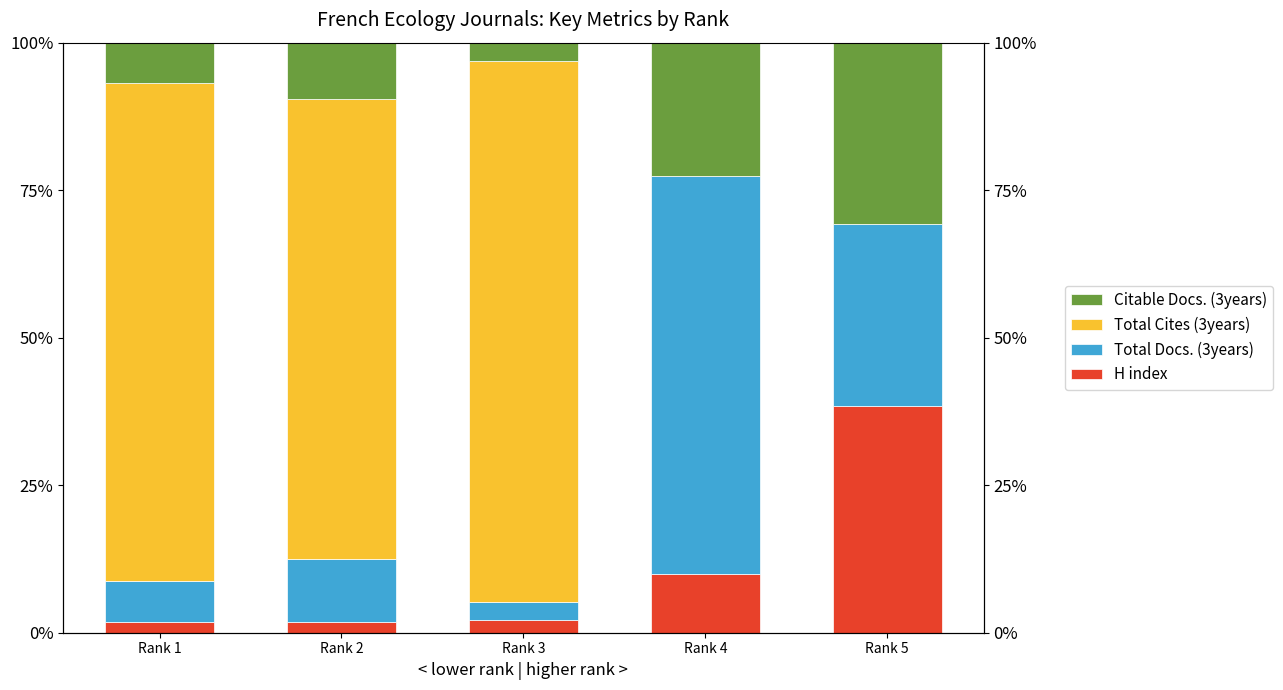

Is the value of Citable Docs. (3years) at Rank 1 greater than the value of Total Cites (3years) at Rank 2?

No